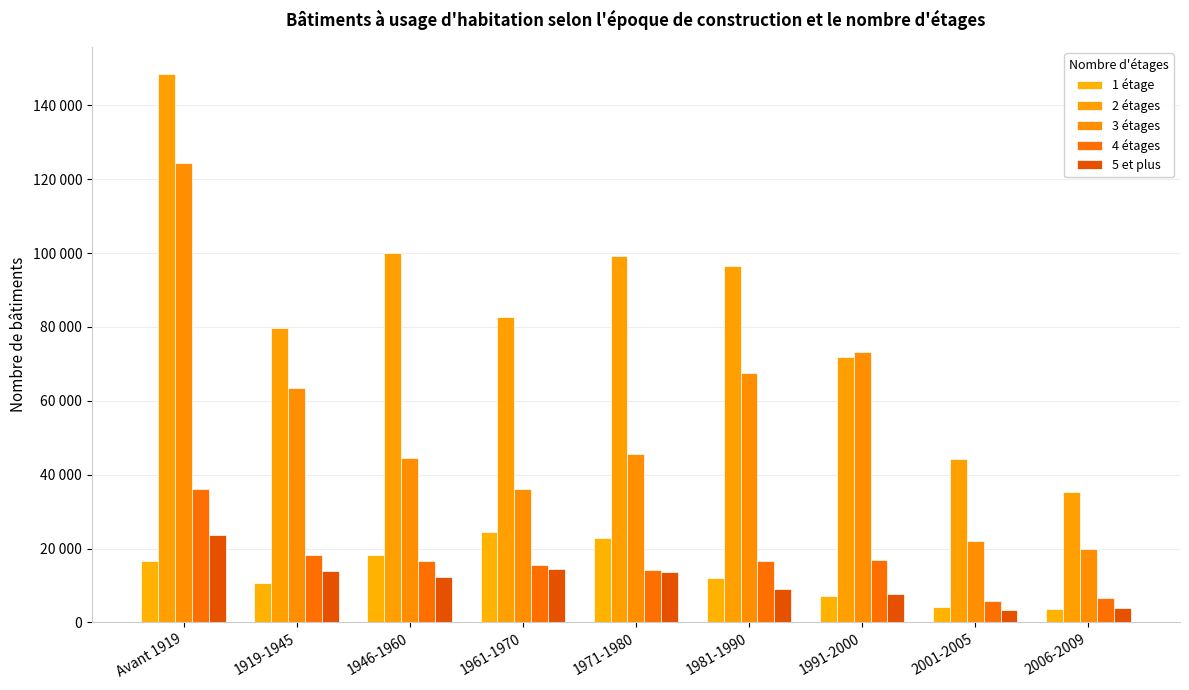

Reading right to left, transcribe all the data shown in this chart.

1 étage: 2006-2009=3710	2001-2005=4147	1991-2000=7142	1981-1990=11949	1971-1980=22965	1961-1970=24446	1946-1960=18170	1919-1945=10759	Avant 1919=16598
2 étages: 2006-2009=35399	2001-2005=44270	1991-2000=71736	1981-1990=96373	1971-1980=99136	1961-1970=82815	1946-1960=100026	1919-1945=79642	Avant 1919=148382
3 étages: 2006-2009=19794	2001-2005=22078	1991-2000=73099	1981-1990=67646	1971-1980=45484	1961-1970=36223	1946-1960=44623	1919-1945=63379	Avant 1919=124247
4 étages: 2006-2009=6552	2001-2005=5817	1991-2000=16918	1981-1990=16736	1971-1980=14306	1961-1970=15537	1946-1960=16563	1919-1945=18270	Avant 1919=36249
5 et plus: 2006-2009=3891	2001-2005=3256	1991-2000=7812	1981-1990=8918	1971-1980=13561	1961-1970=14382	1946-1960=12368	1919-1945=13952	Avant 1919=23690